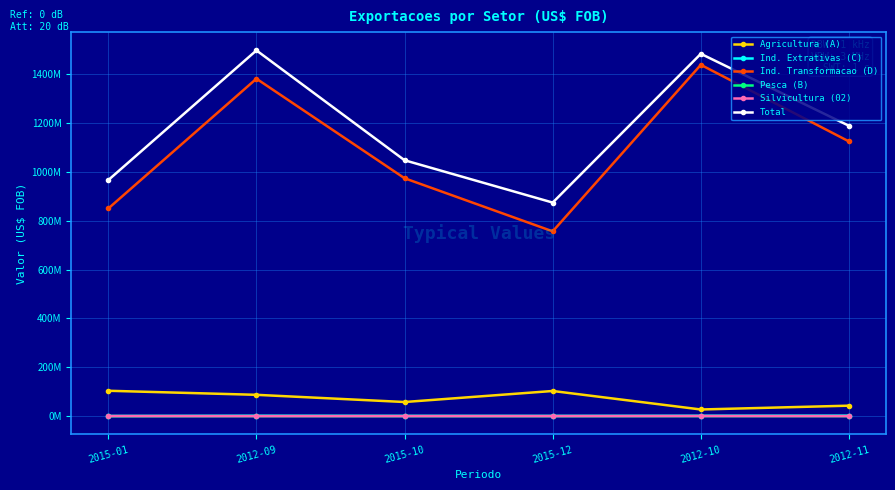

Rank the series by their maximum value, from highest to lowest.

Total, Ind. Transformacao (D), Agricultura (A), Ind. Extrativas (C), Silvicultura (02), Pesca (B)